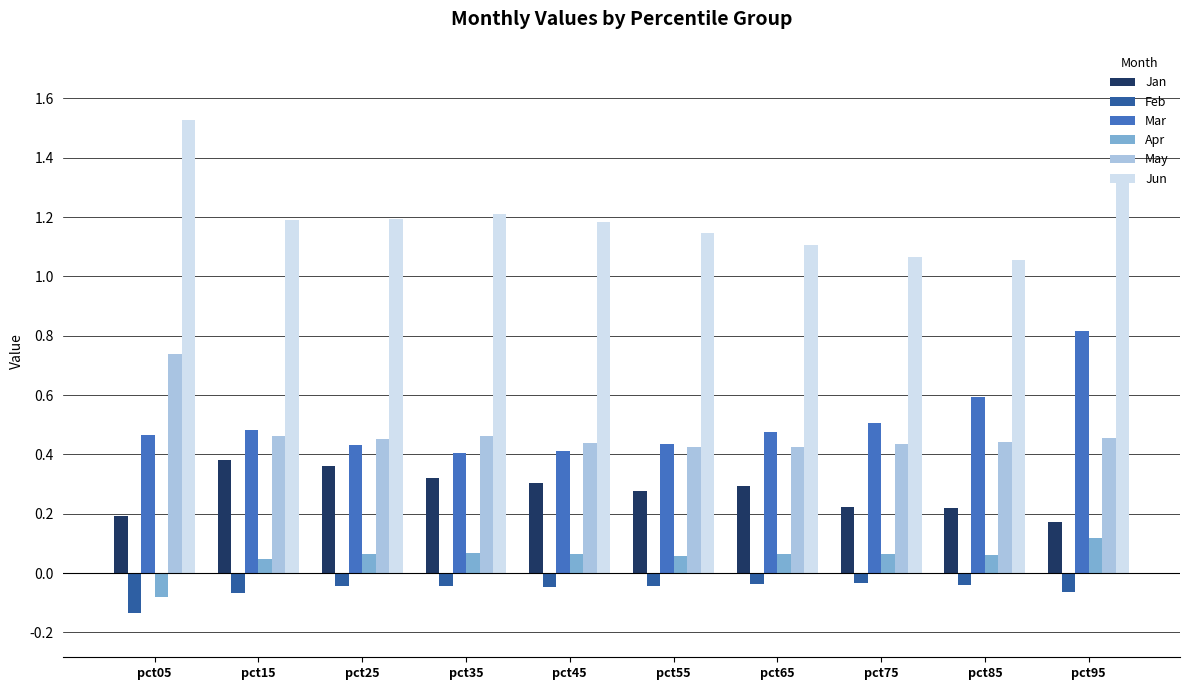

Rank the series by their maximum value, from highest to lowest.

Jun, Mar, May, Jan, Apr, Feb